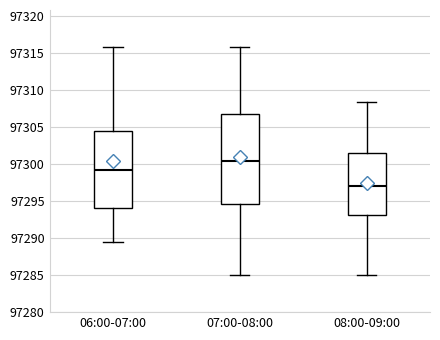

Comparing the boxes themselves (not the whiskers), which one is the tallest?

07:00-08:00